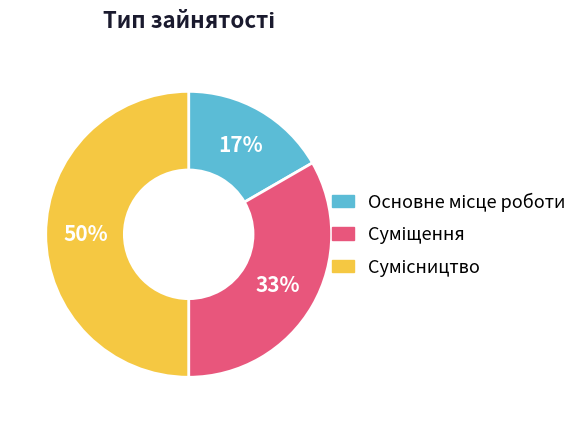

To the nearest percent, what is the difference between the largest and smallest slice percentages?

33%